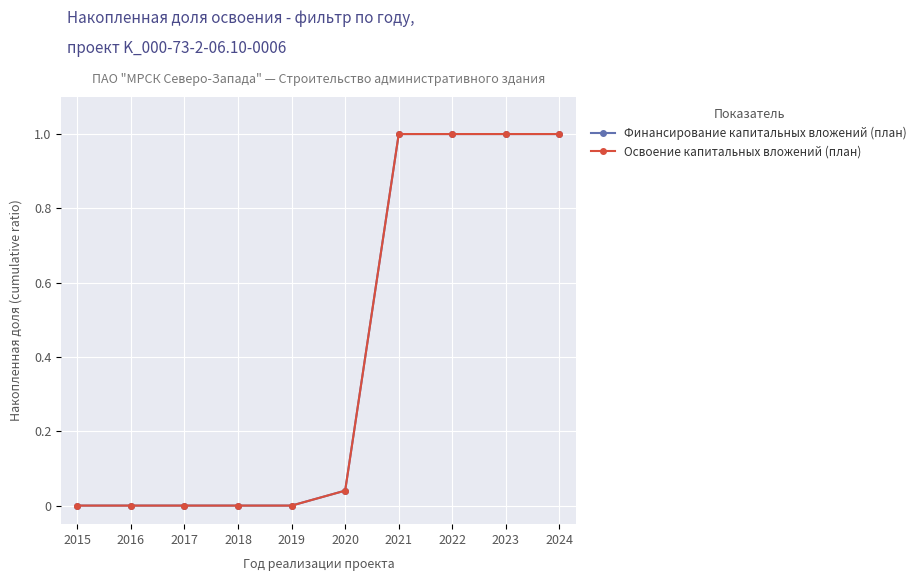

Does the chart have visible grid lines?

Yes